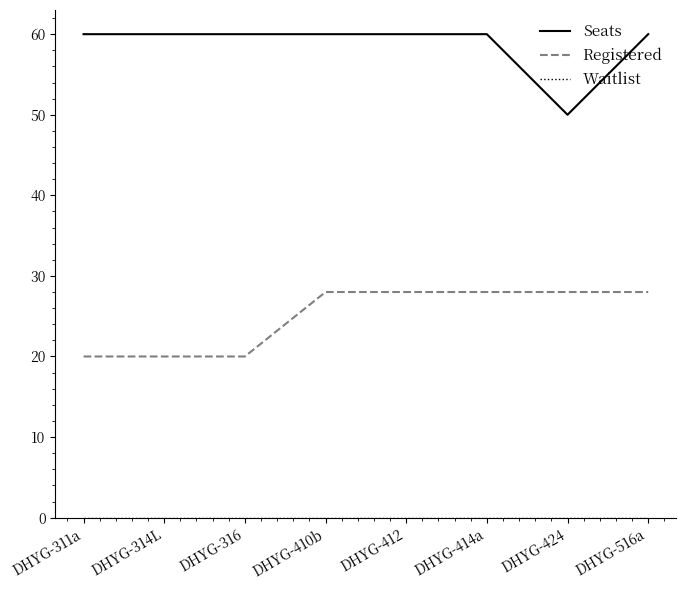

What is the lowest value of the Seats series?

50